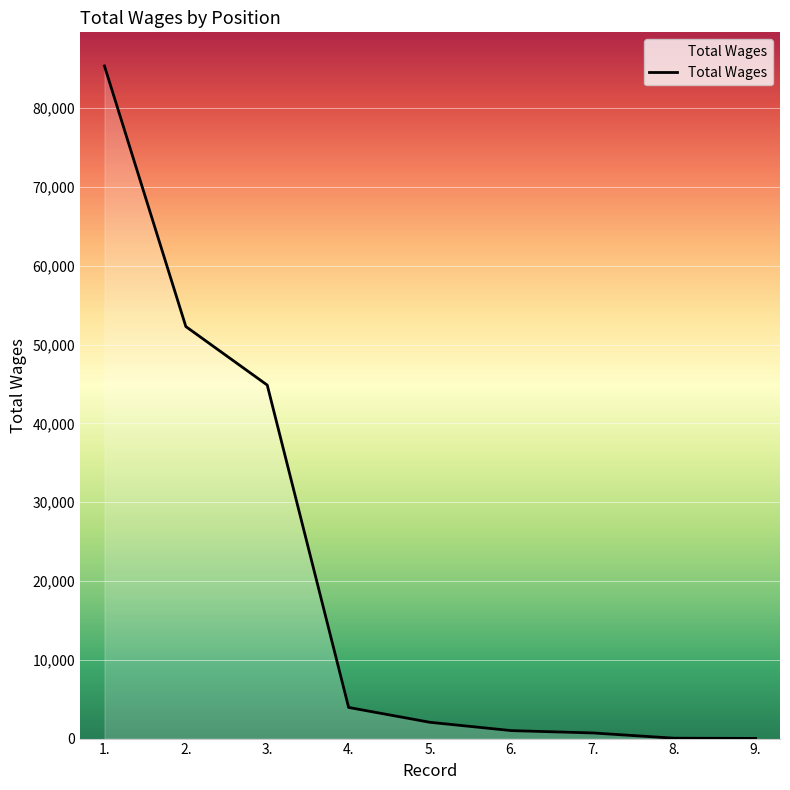

What is the difference between the values at 5. and 7.?

1351